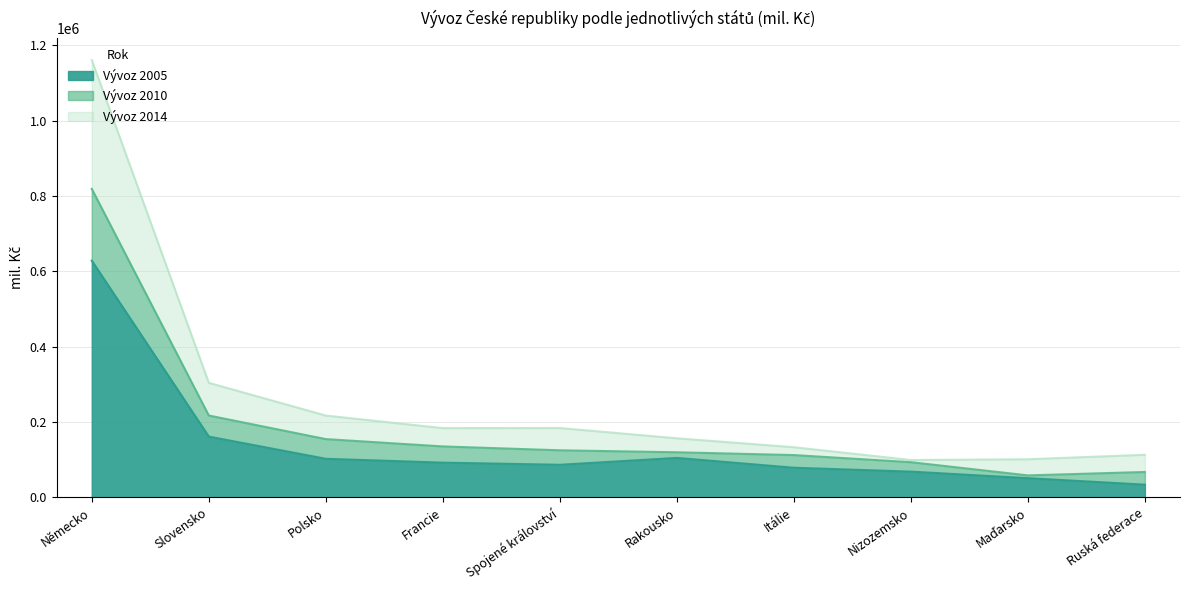

True or false: Vývoz 2010 and Vývoz 2014 intersect in this chart.

False